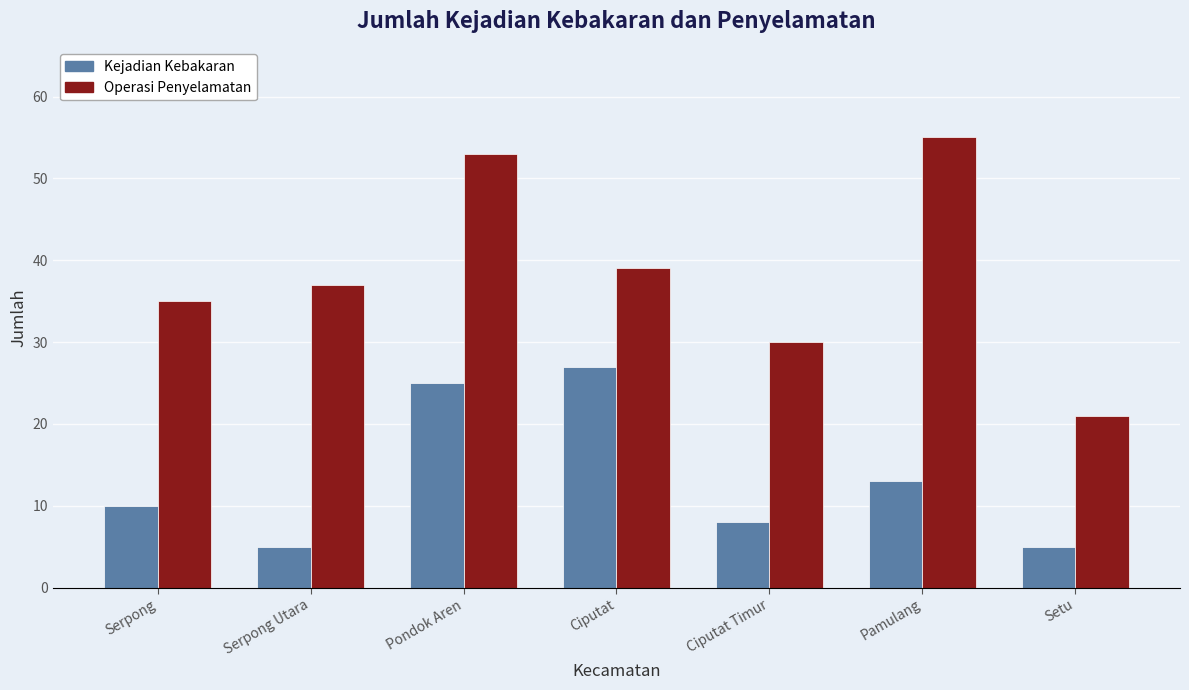

The Kejadian Kebakaran series shows 2 at Ciputat Timur. True or false?

False